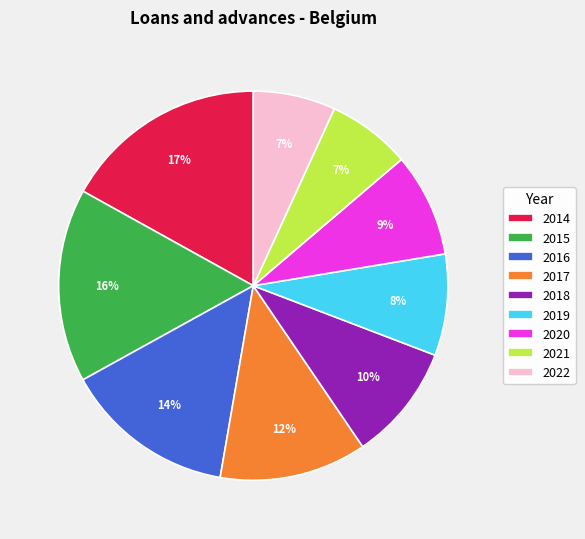

Which slice is the largest?

2014